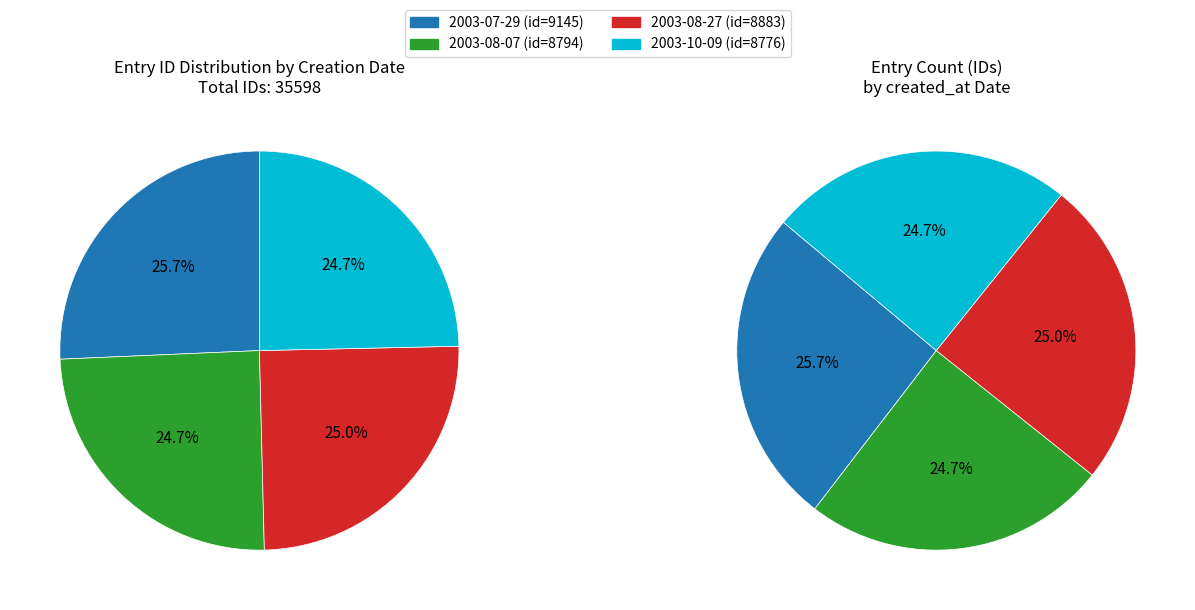

Rank the categories by value from lowest to highest.

2003-10-09, 2003-08-07, 2003-08-27, 2003-07-29